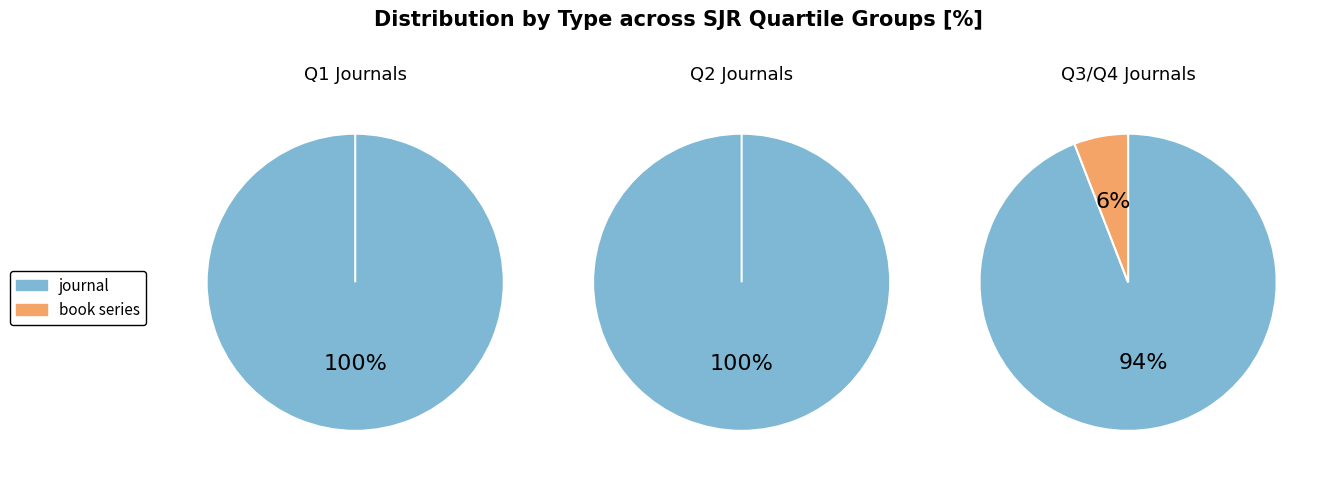

To the nearest percent, what is the combined percentage of journal and book series?

100%